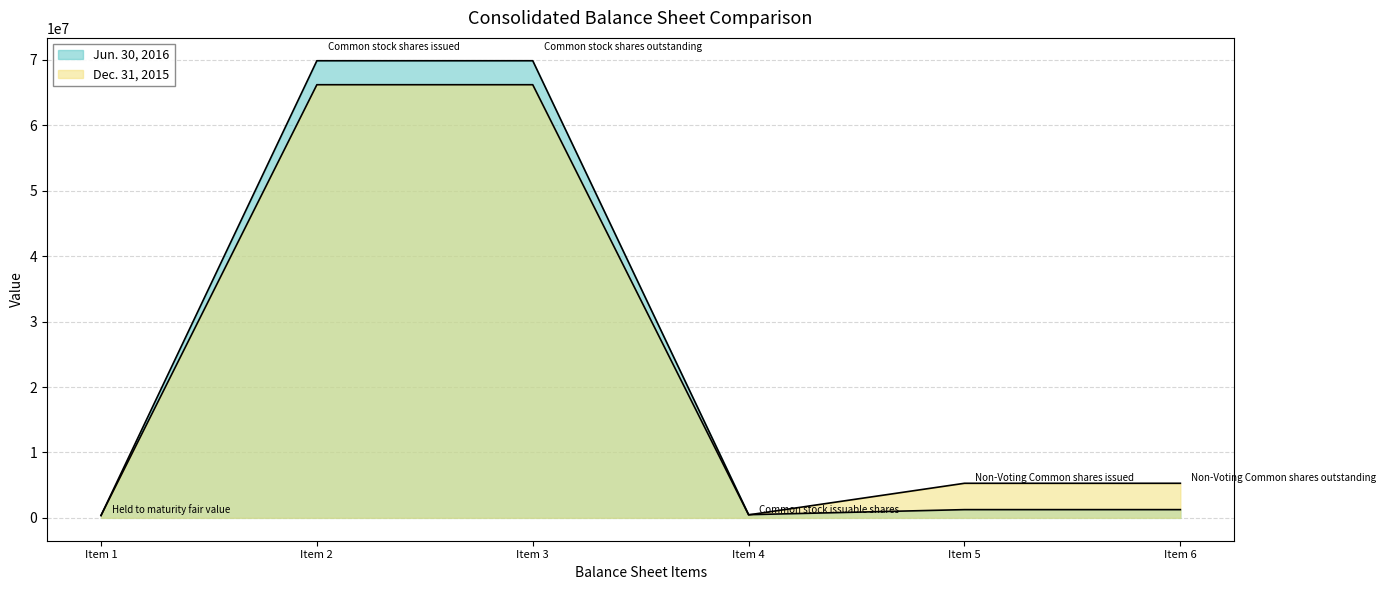

What is the difference between the Dec. 31, 2015 values at Item 4 and Item 1?

87295